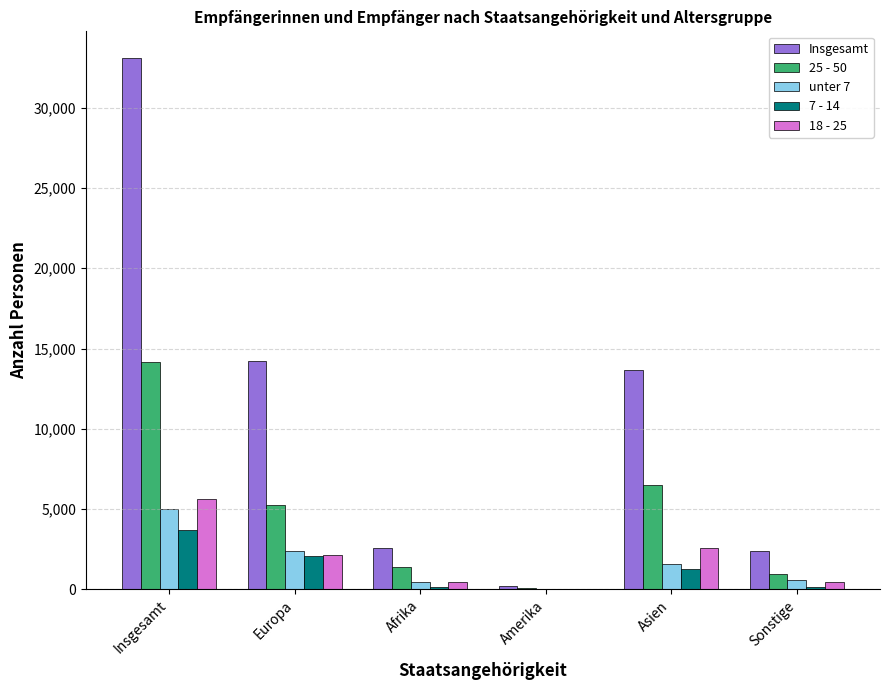

True or false: Insgesamt has a value of 14255 at Europa.

True